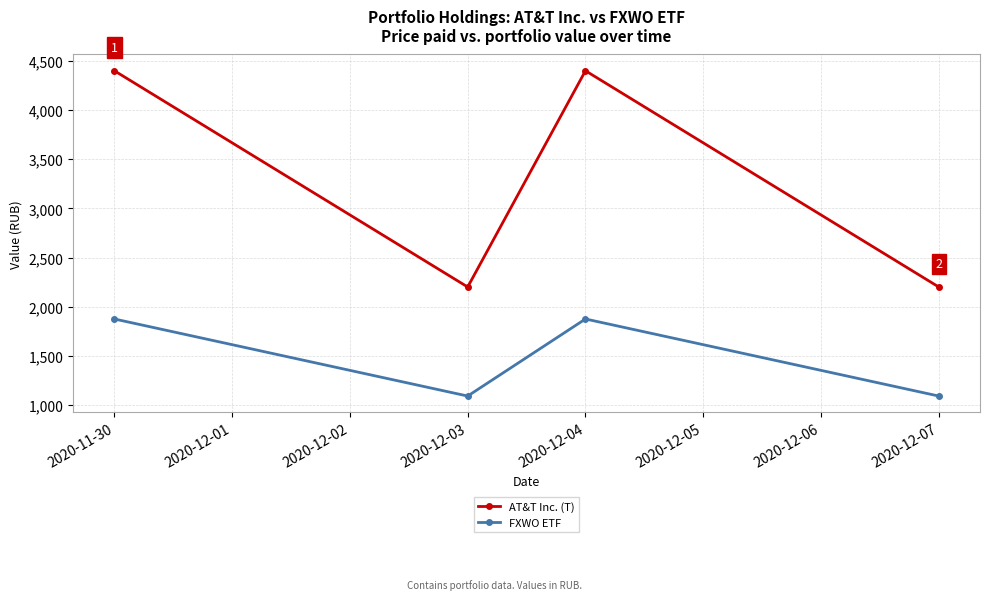

Rank the series at 2020-11-30 from highest to lowest value.

AT&T Inc. (T), FXWO ETF